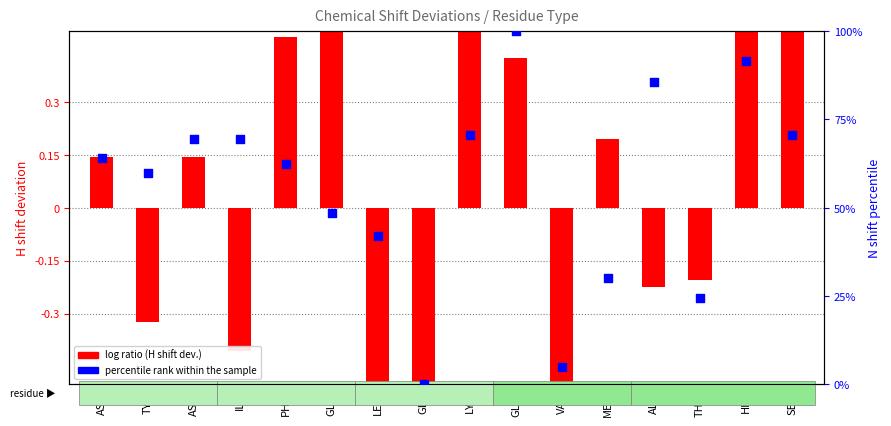

At which category is the sum across all series the highest?

GLU